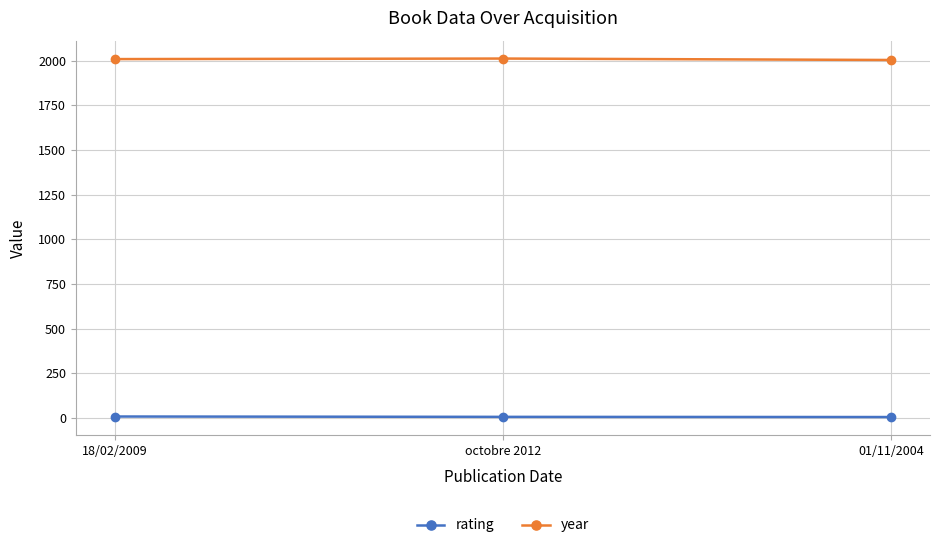

How many categories are shown in the chart?

3